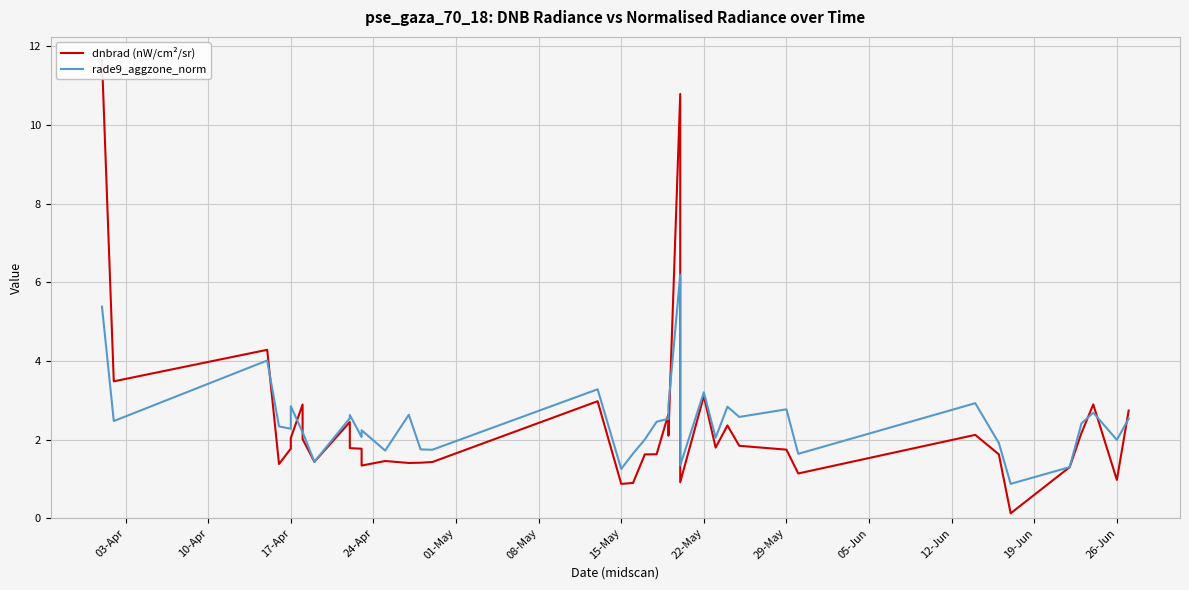

List the series in order of their overall mean, lowest first.

dnbrad (nW/cm²/sr), rade9_aggzone_norm